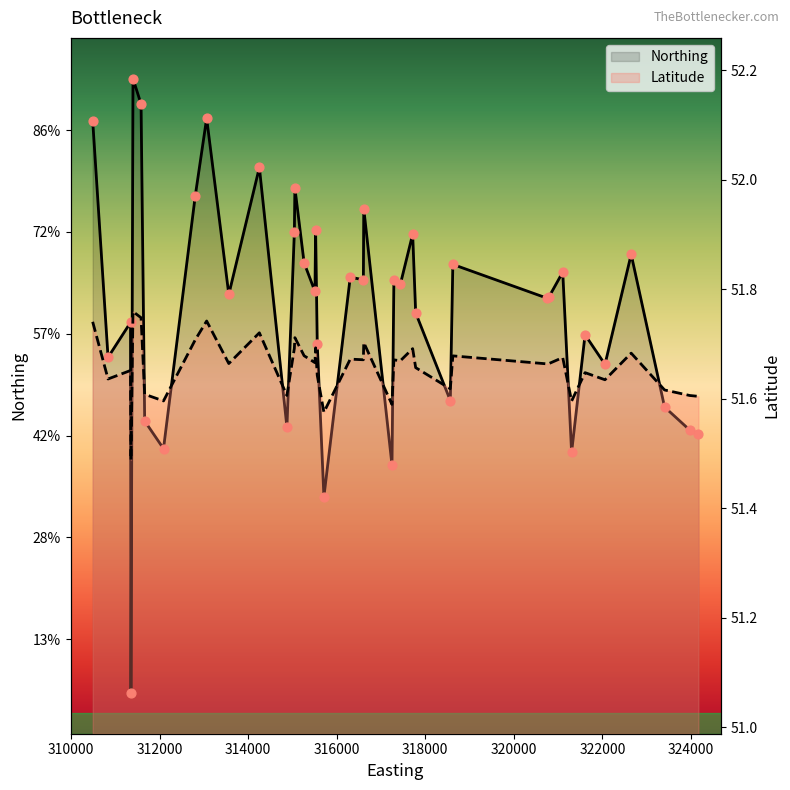

Which series has the largest total across all categories?

Northing